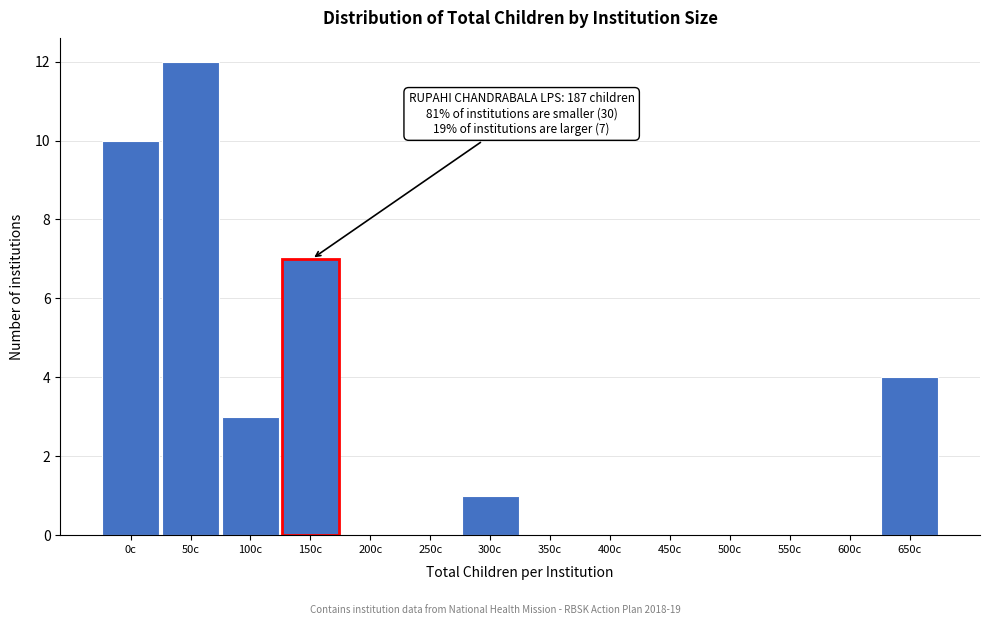

Reading left to right, what are all the values shown in this chart?

0c=10	50c=12	100c=3	150c=7	200c=0	250c=0	300c=1	350c=0	400c=0	450c=0	500c=0	550c=0	600c=0	650c=4